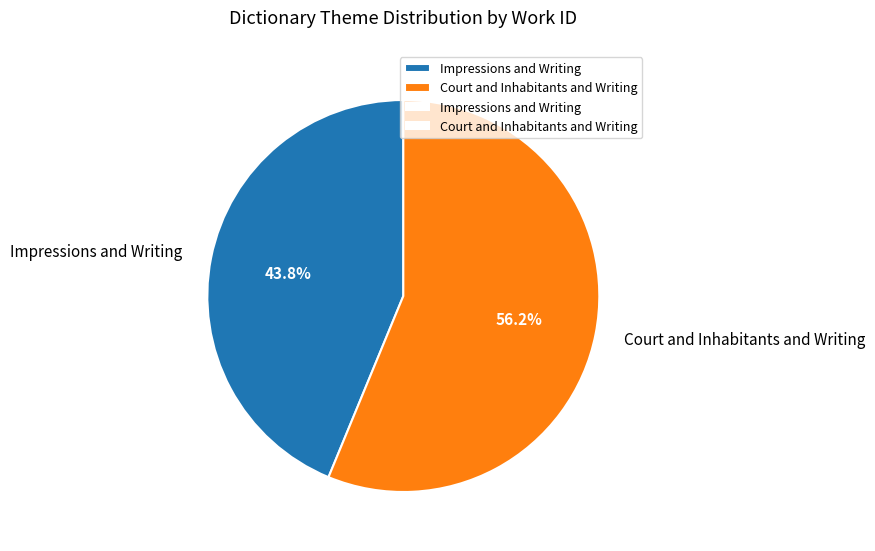

What percentage is the Court and Inhabitants and Writing slice, to the nearest percent?

56%